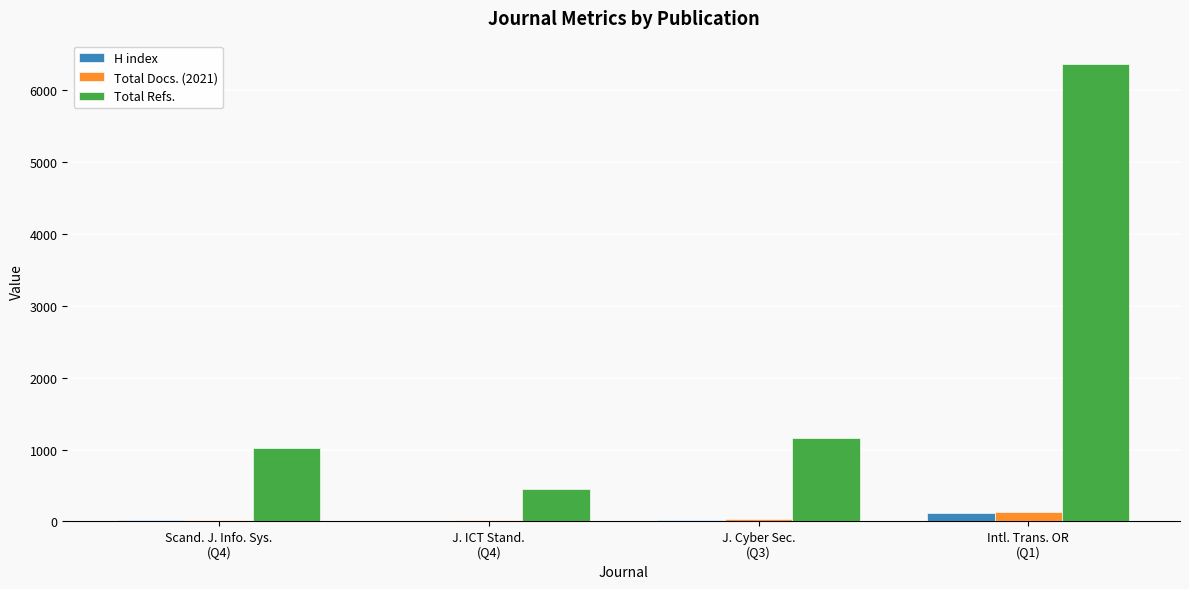

Which series has the largest total across all categories?

Total Refs.